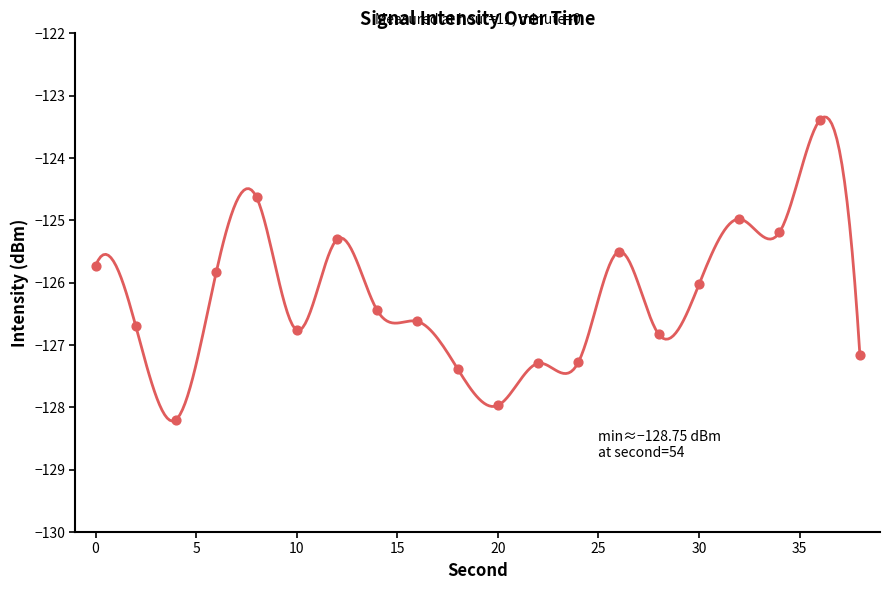

What is the change in value from 0 to 34?

+0.5